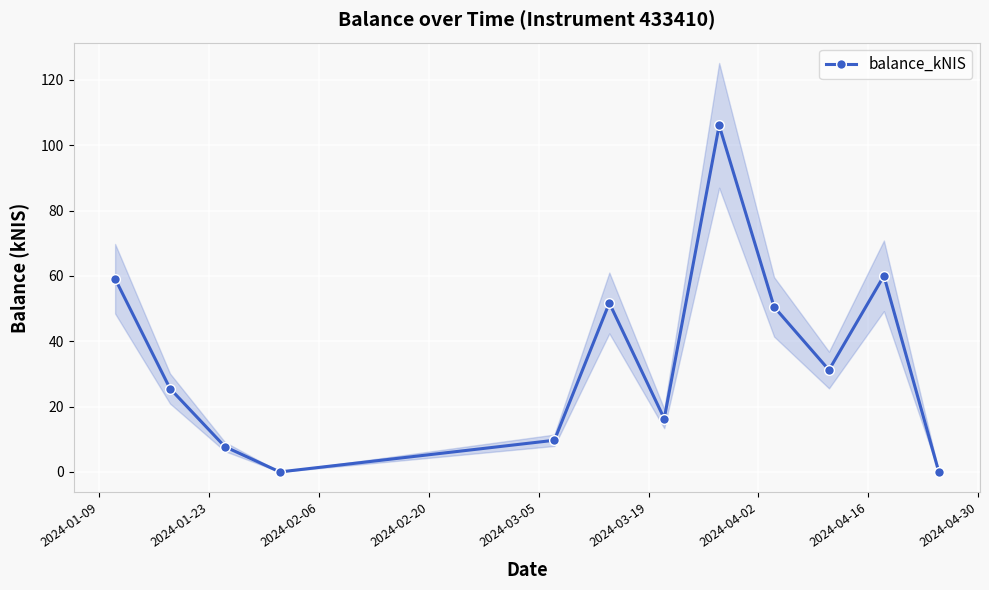

What is the difference between the maximum and second lowest values?

106.1